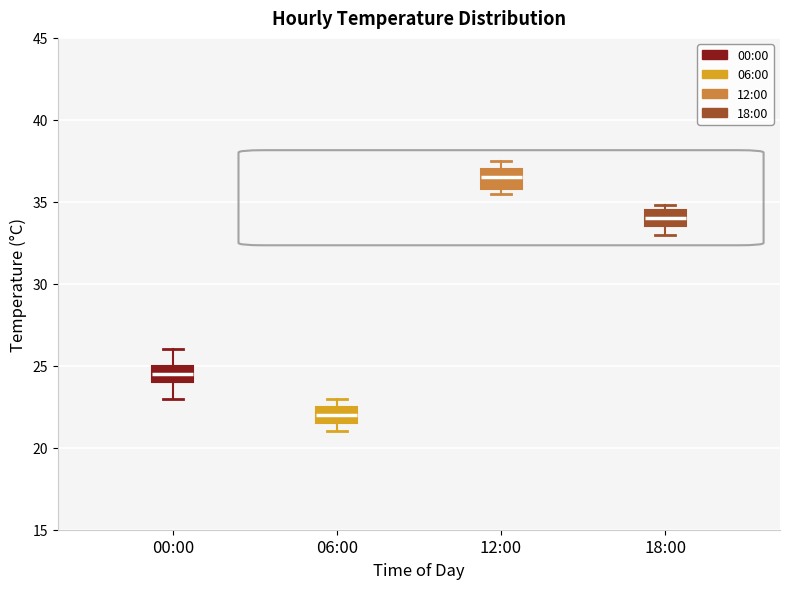

Which box has the lowest median line?

06:00